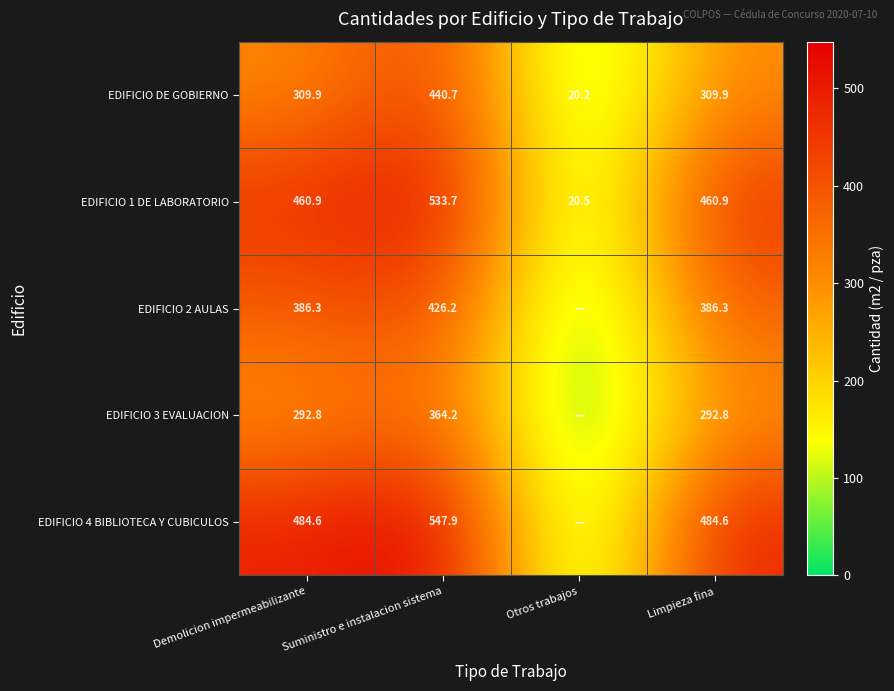

Between Otros trabajos and Demolicion impermeabilizante, which is larger?

Demolicion impermeabilizante